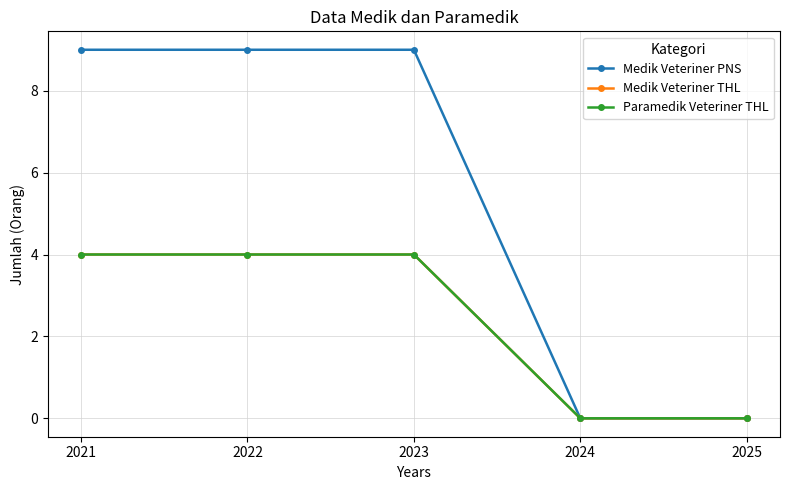

Is it true that Paramedik Veteriner THL equals 6 at 2023?

False